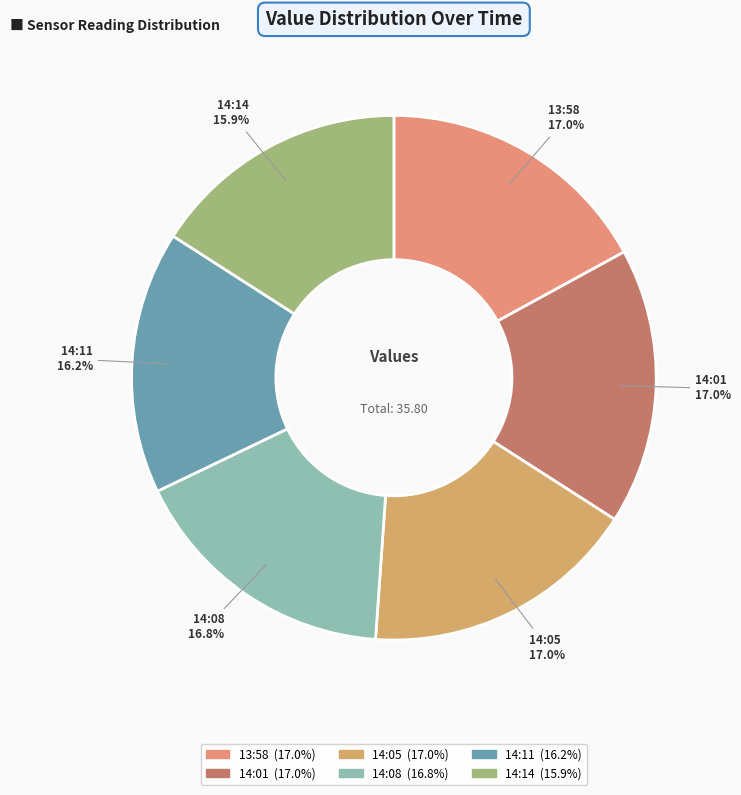

Count the number of slices in the pie.

6